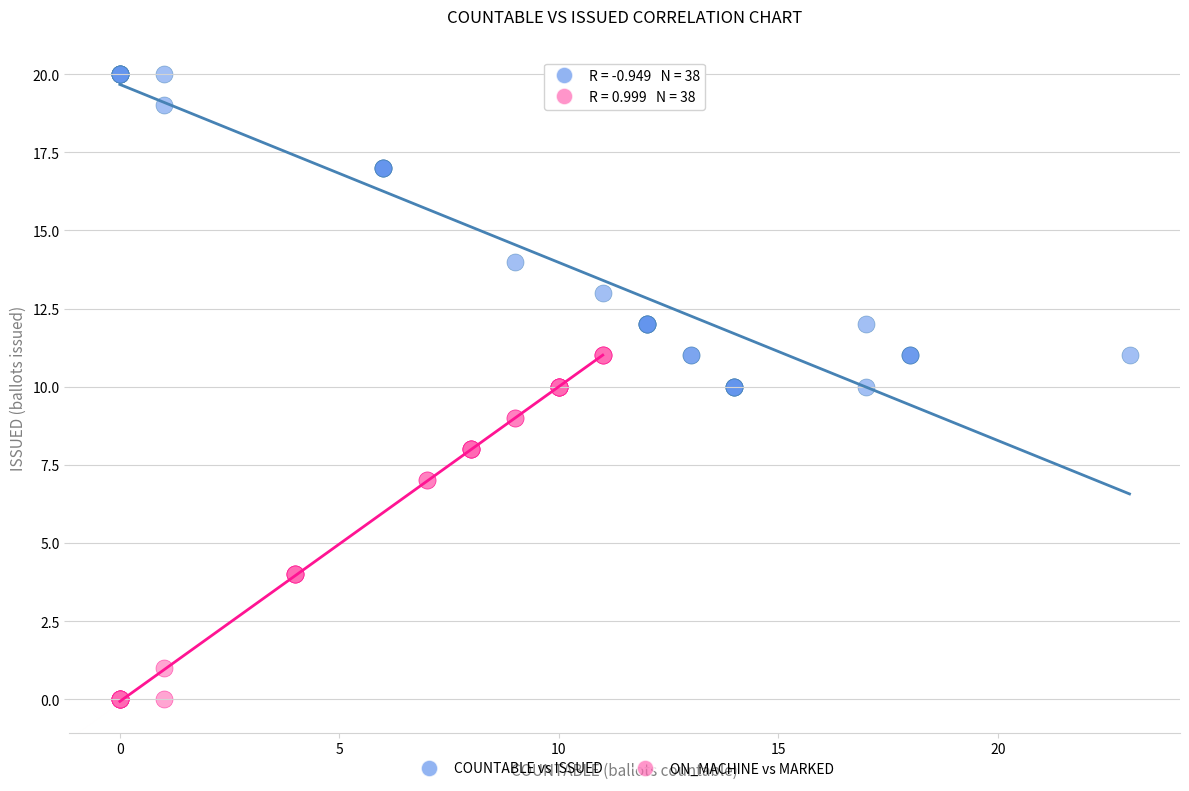

Which series has the largest Y range (max minus min)?

ON_MACHINE vs MARKED